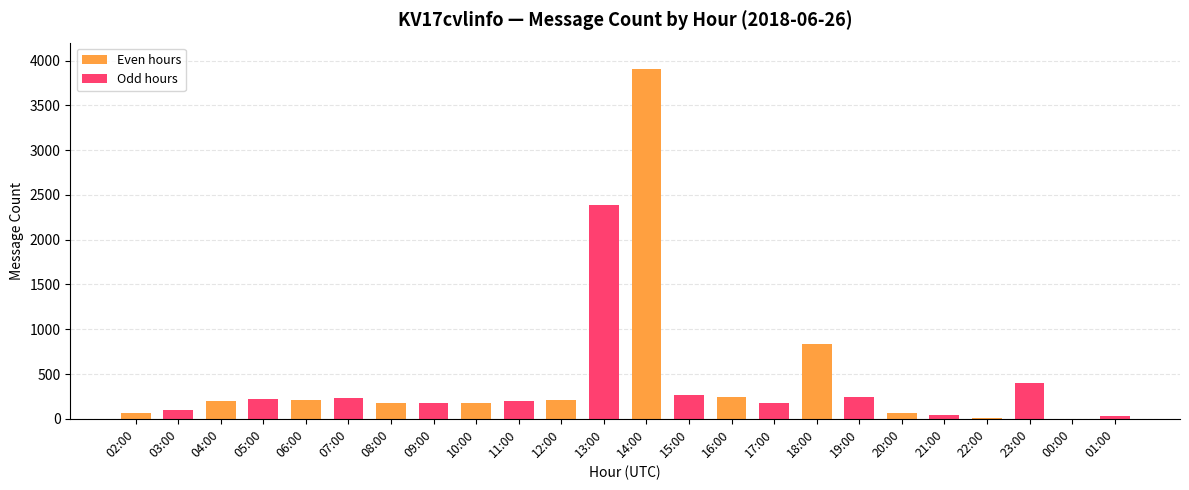

True or false: Even hours has a value of 1 at 00:00.

True